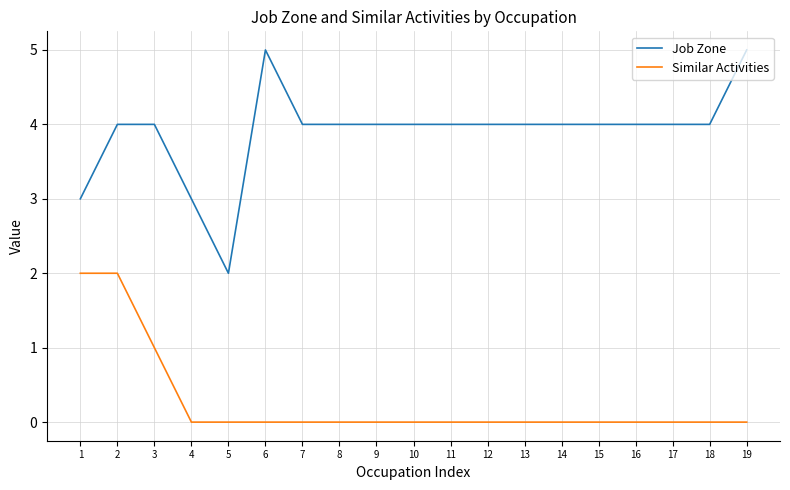

Reading right to left, extract all data points from this chart.

Job Zone: 5	4	4	4	4	4	4	4	4	4	4	4	4	5	2	3	4	4	3
Similar Activities: 0	0	0	0	0	0	0	0	0	0	0	0	0	0	0	0	1	2	2